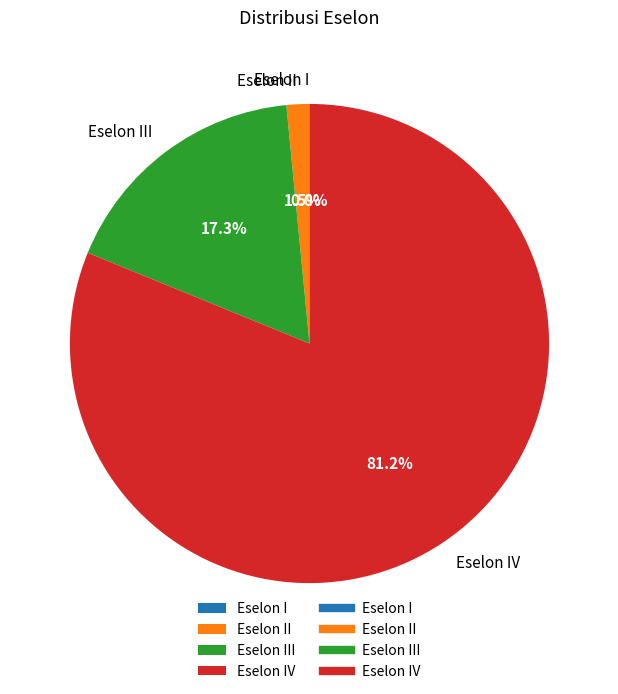

Is there any slice that represents more than half of the pie?

Yes